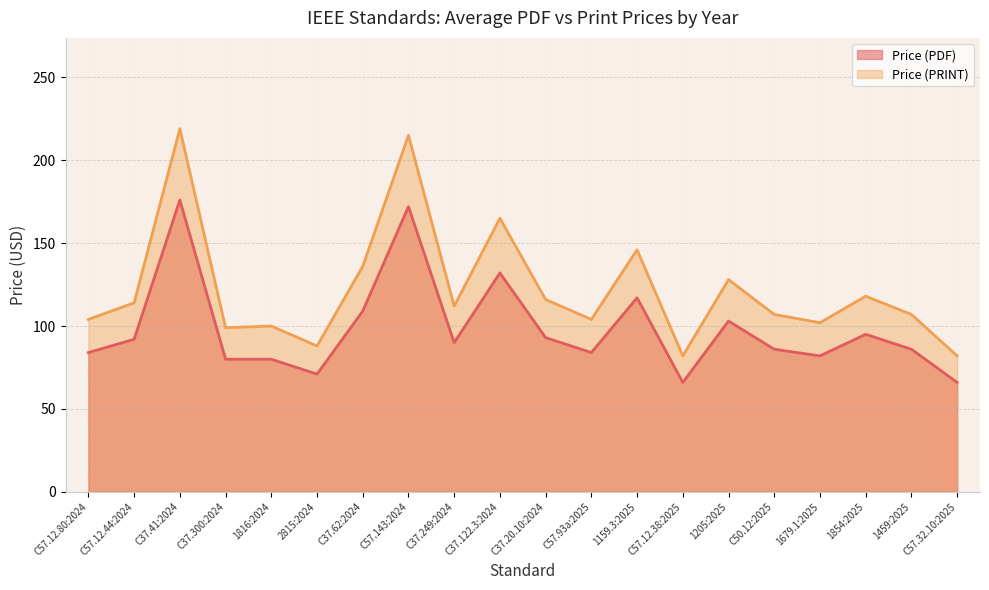

What is the difference between the maximum and second lowest values in the Price (PRINT) series?

137